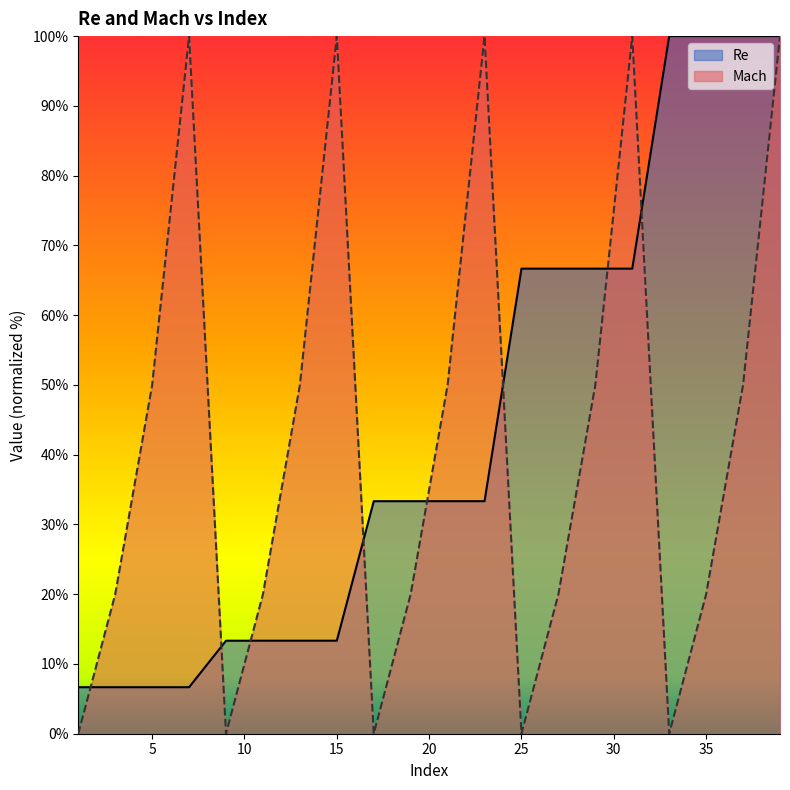

What is the sum of the Mach values at 35 and 17?

20.0